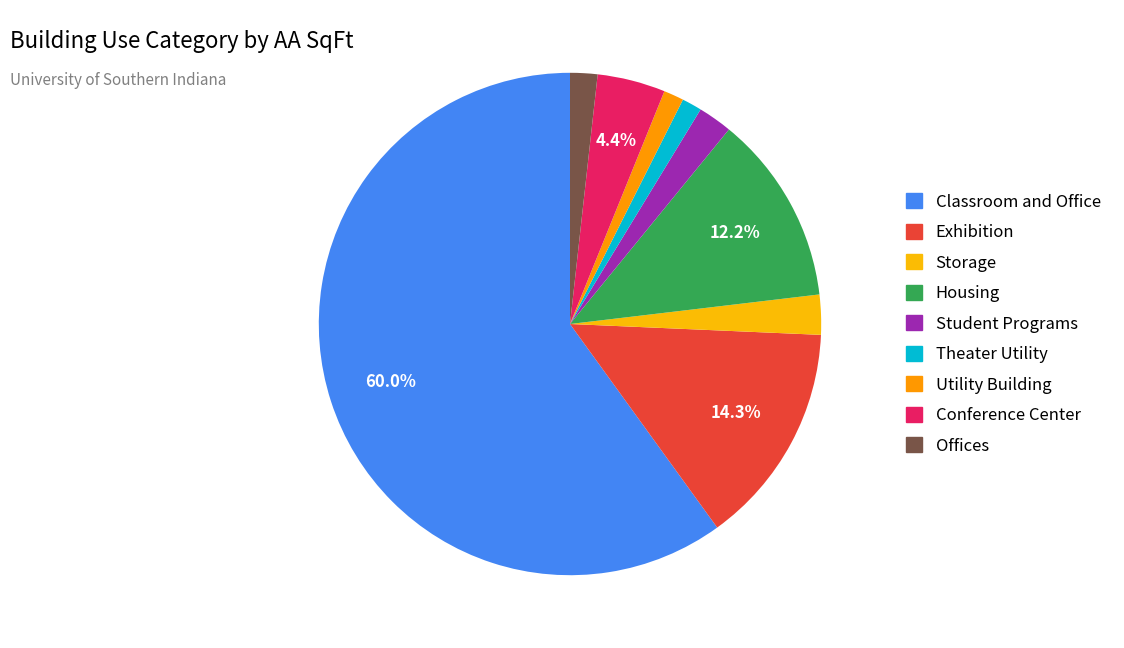

To the nearest percent, what is the combined percentage of Conference Center and Housing?

17%